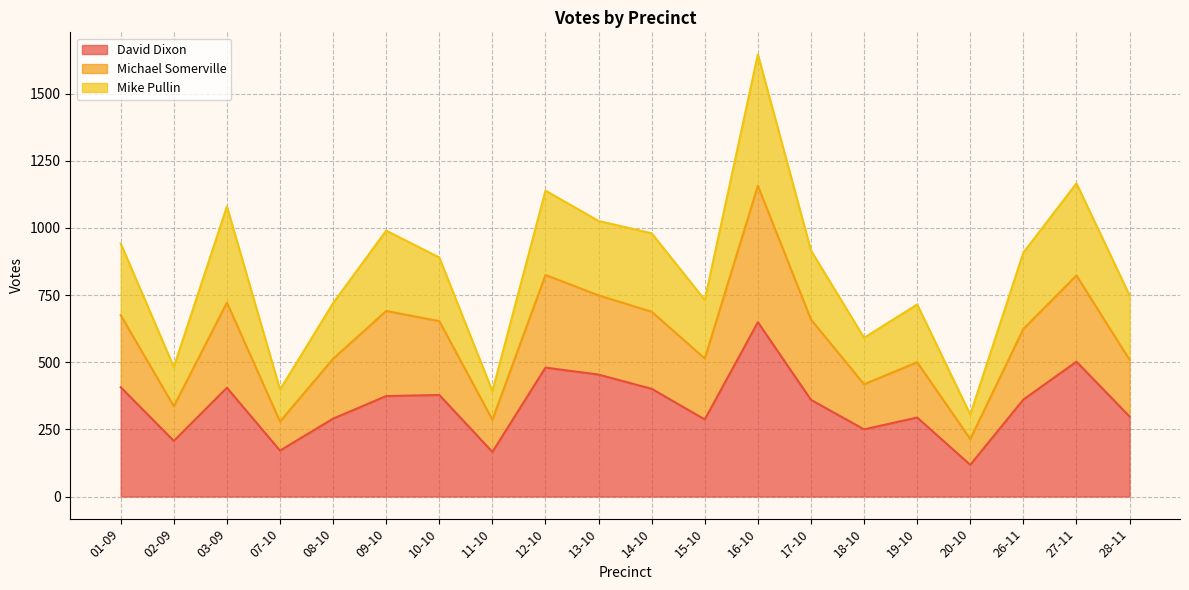

The David Dixon series shows 401 at 14-10. True or false?

True